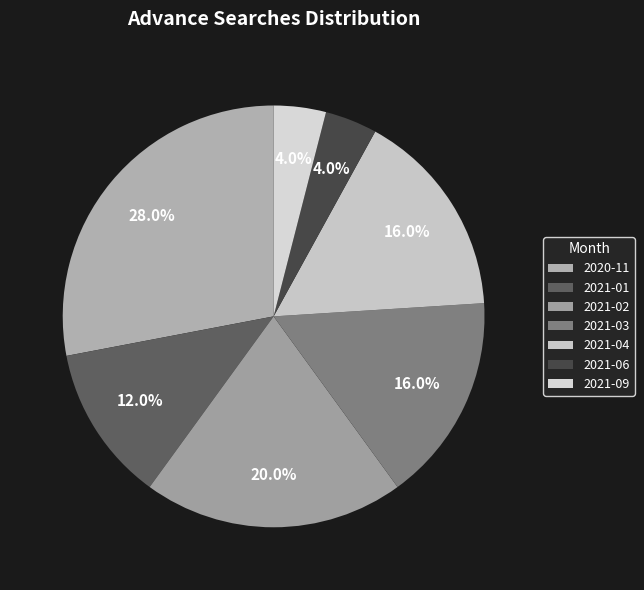

Which has a higher value, 2021-01 or 2021-02?

2021-02